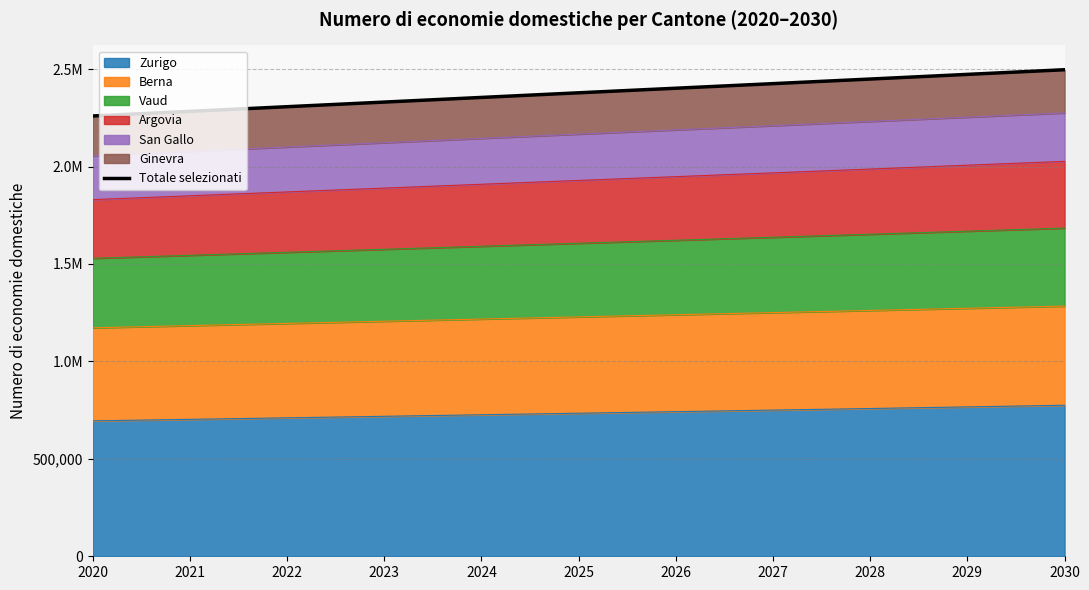

Which has a higher value, 2023 or 2029?

2029